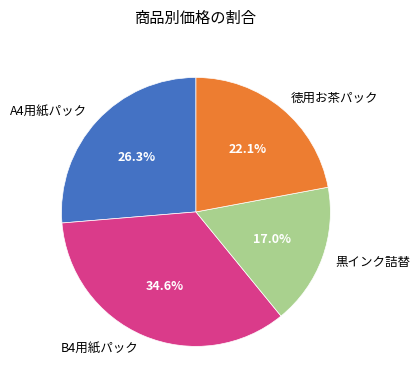

Does any single category account for the majority?

No